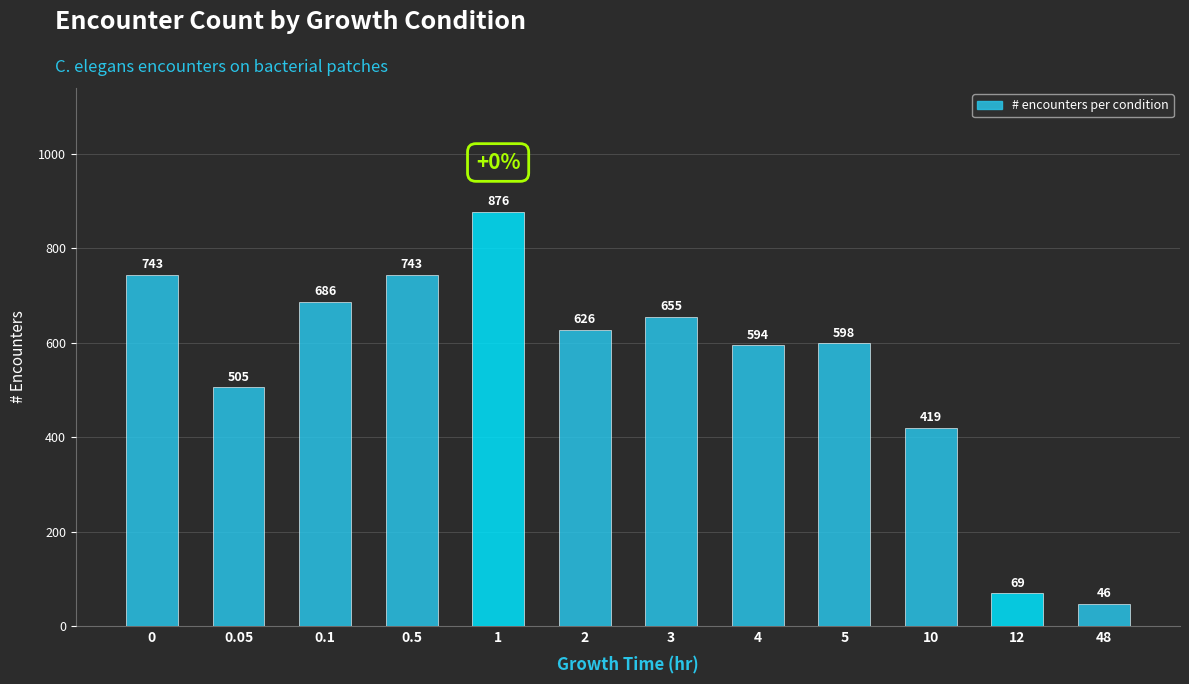

At which category does the chart reach its peak across all series?

1